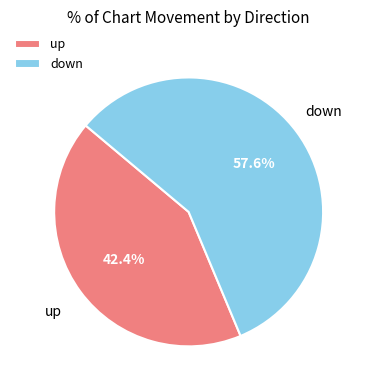

What percentage is the down slice, to the nearest percent?

58%